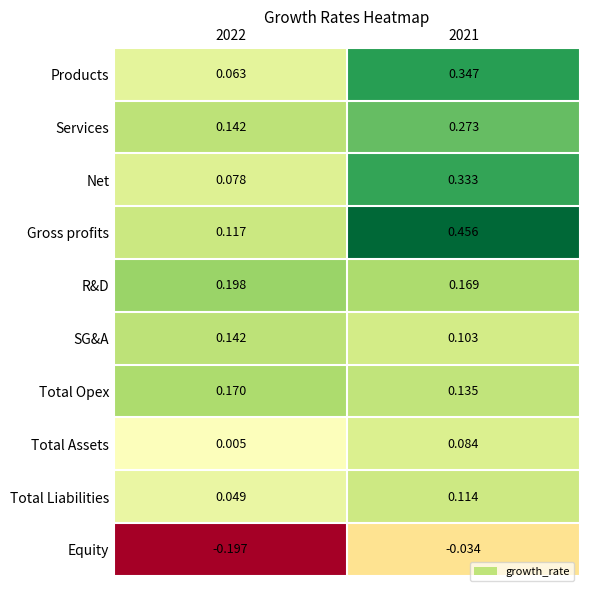

Which series has the largest total across all categories?

Gross profits